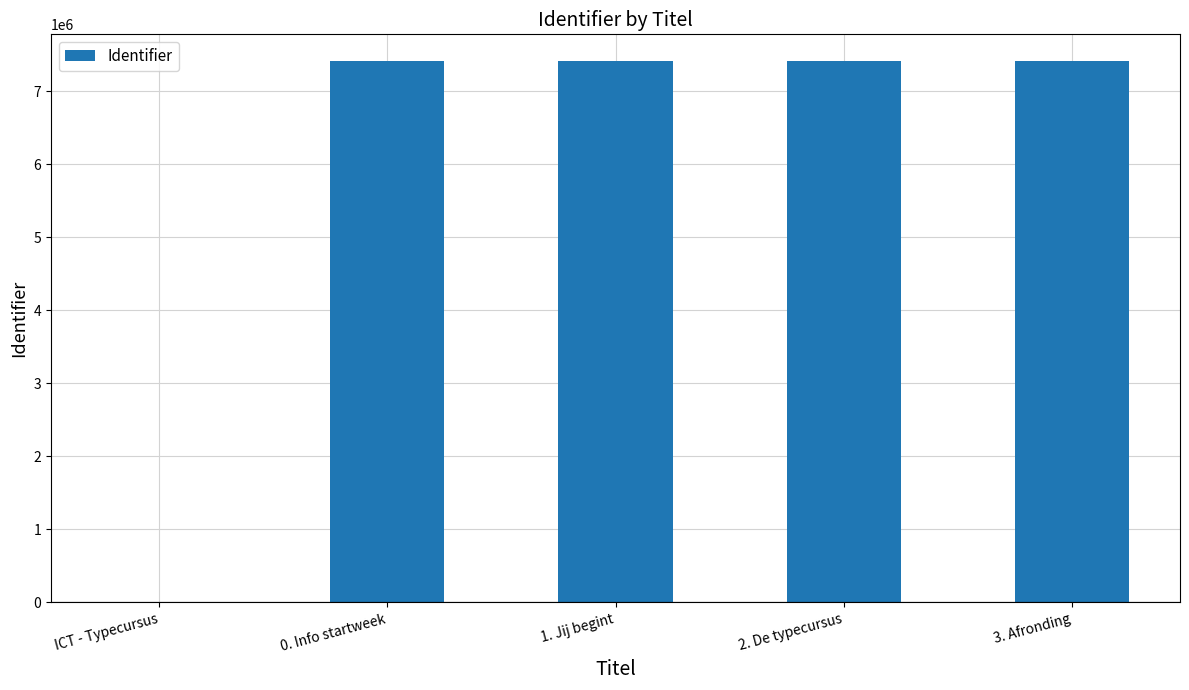

Are the bars horizontal?

No